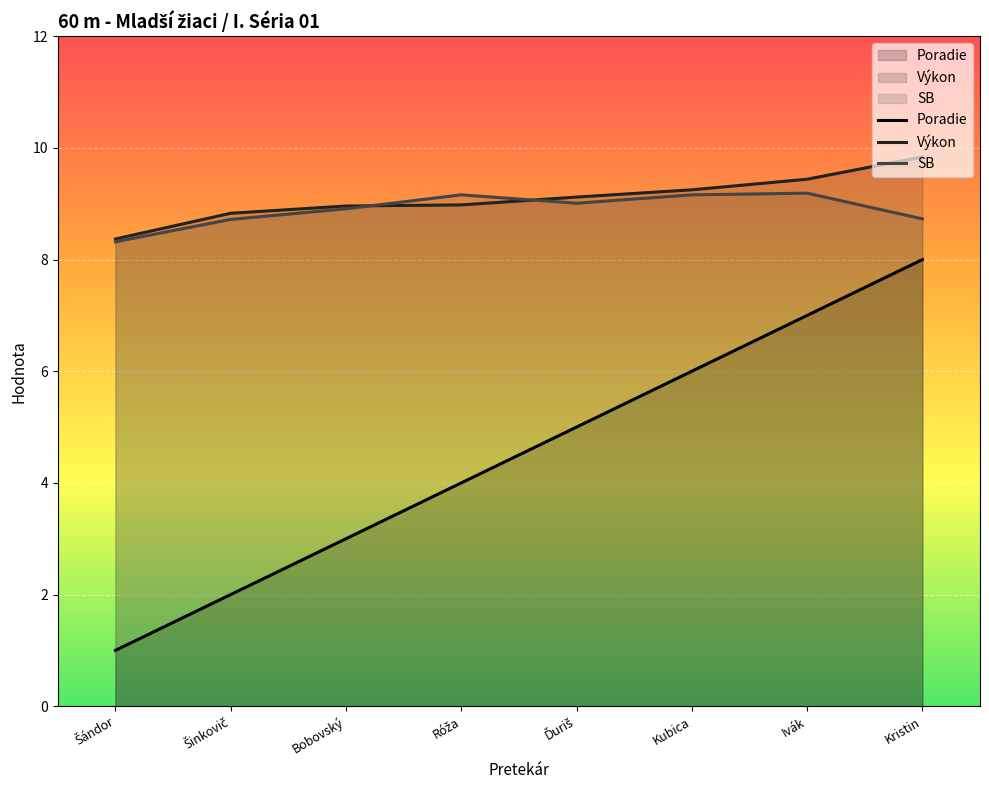

How many lines are shown in the chart?

3